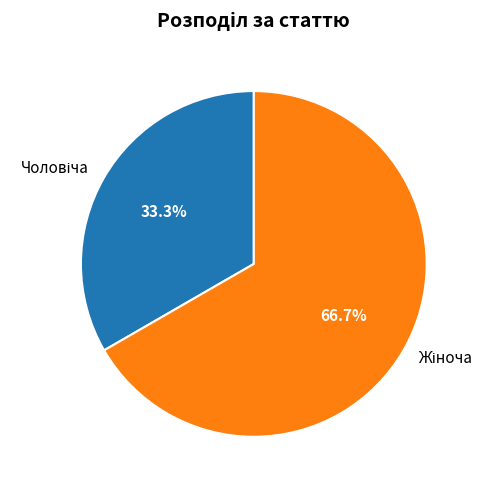

Is there any slice that represents more than half of the pie?

Yes